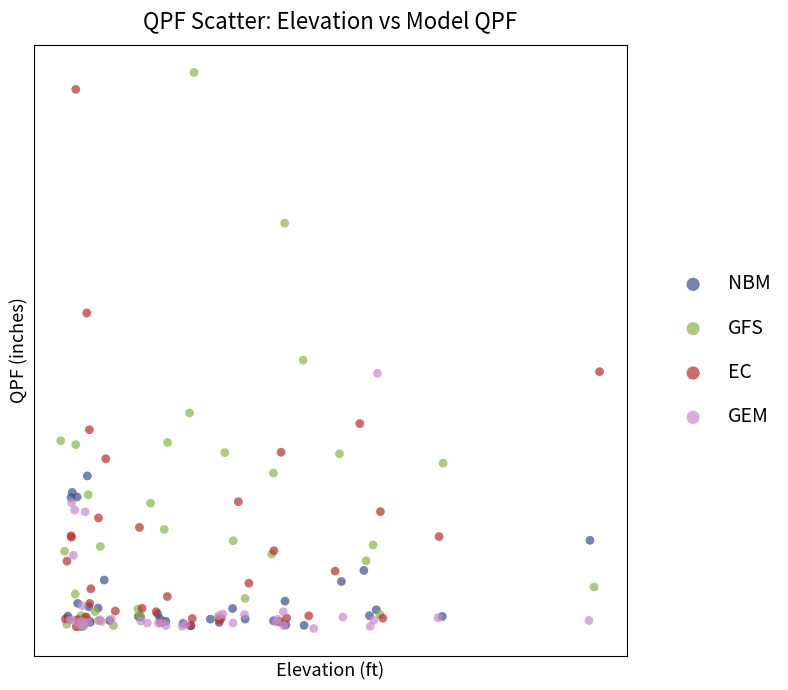

What are all the series names shown in the legend?

NBM, GFS, EC, GEM